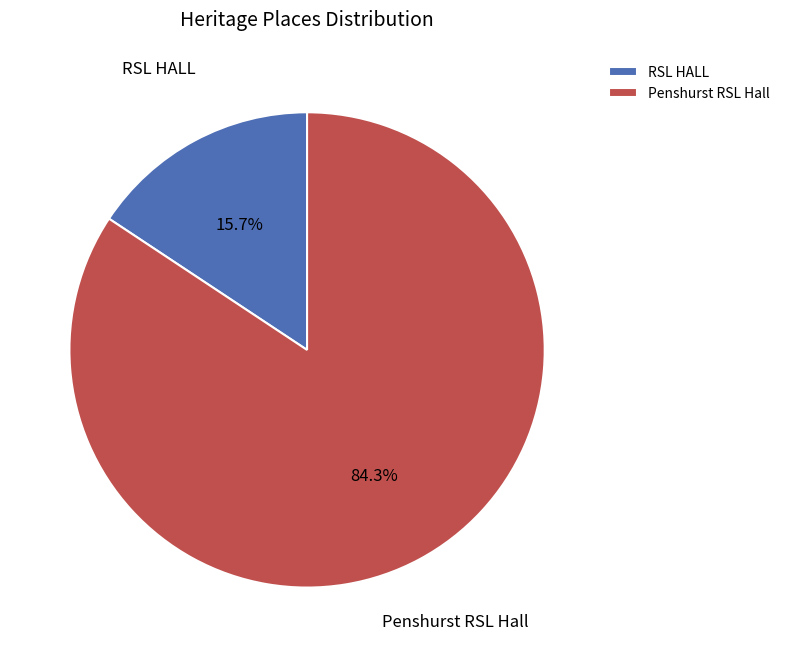

Is Penshurst RSL Hall the majority of the pie?

Yes